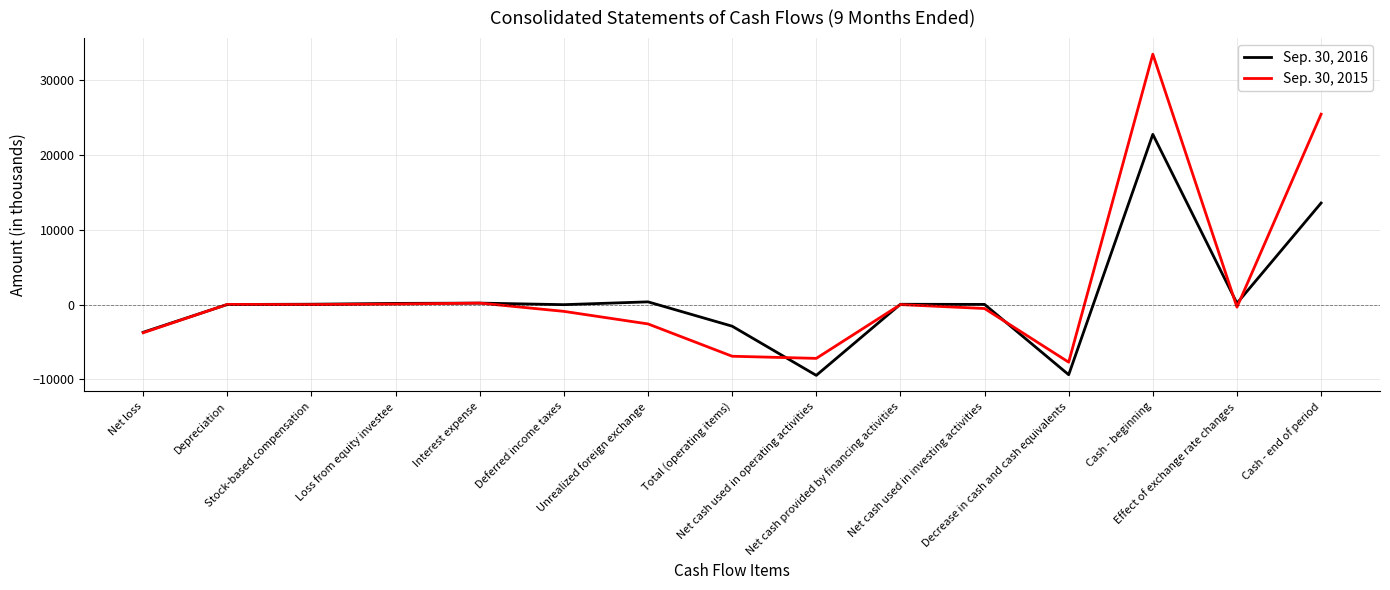

Is this an area chart (filled region under the line)?

No